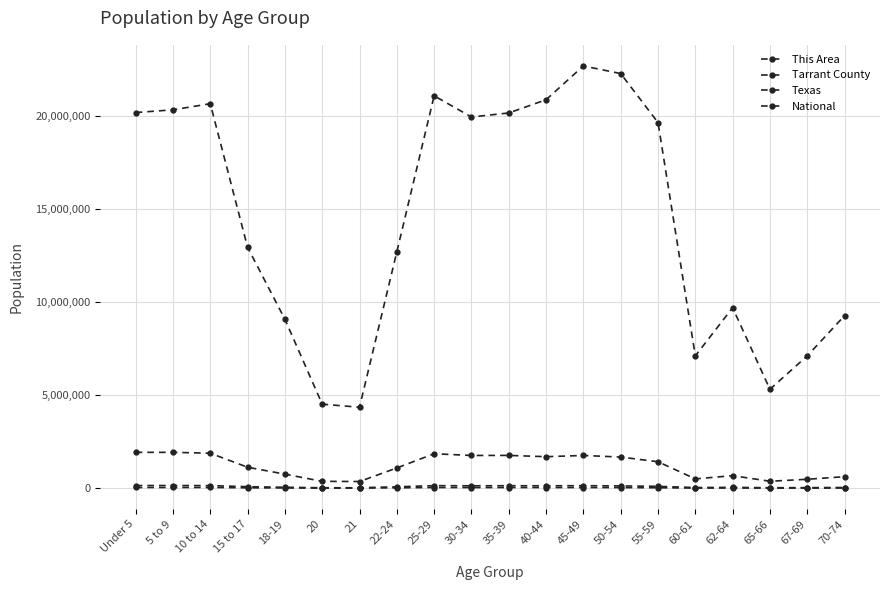

Does the chart have visible grid lines?

Yes